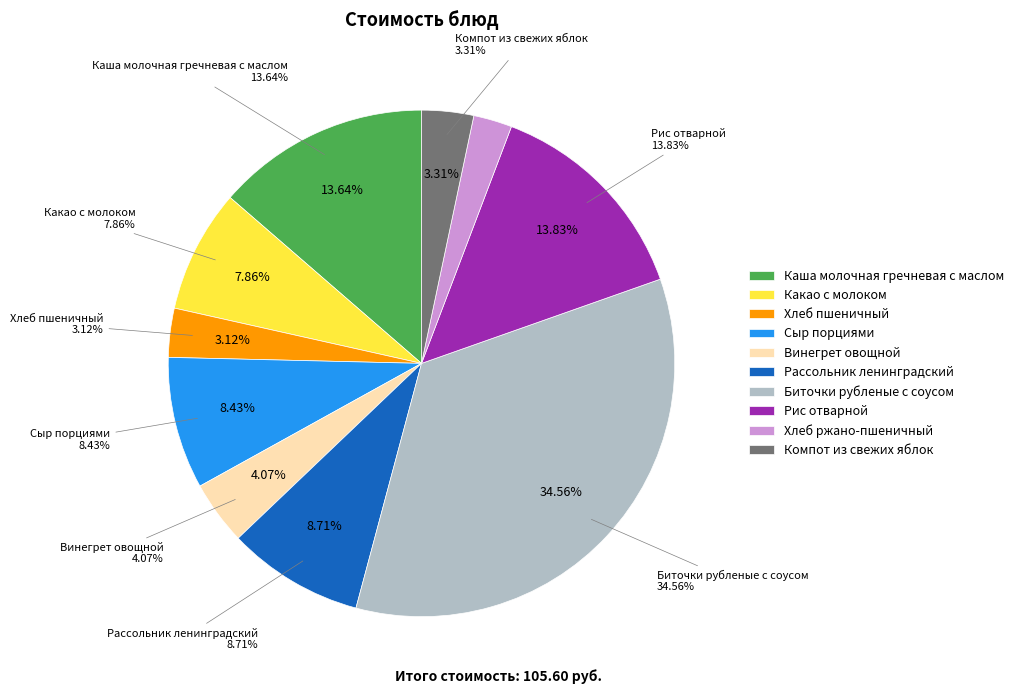

Does Сыр порциями account for over 50% of the chart?

No